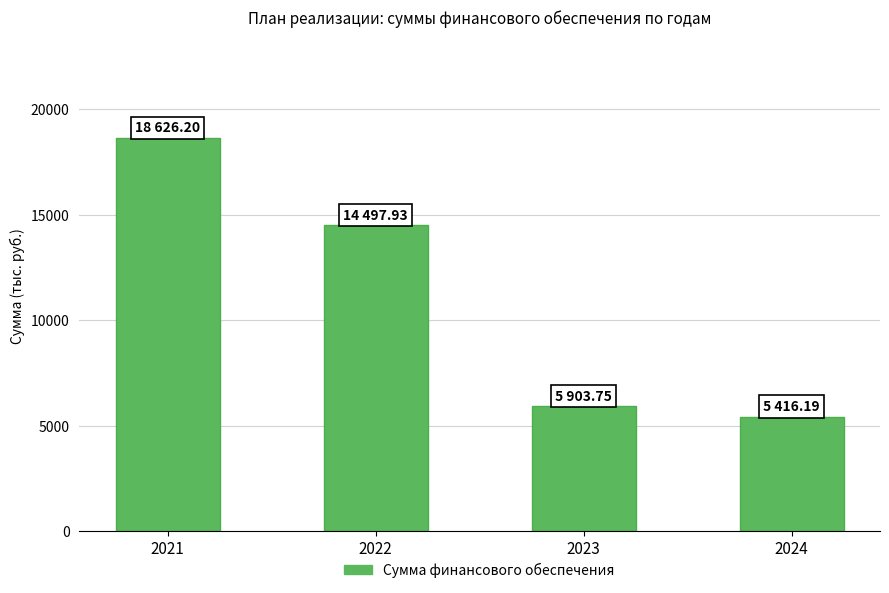

At which label is the value closest to 12021?

2022